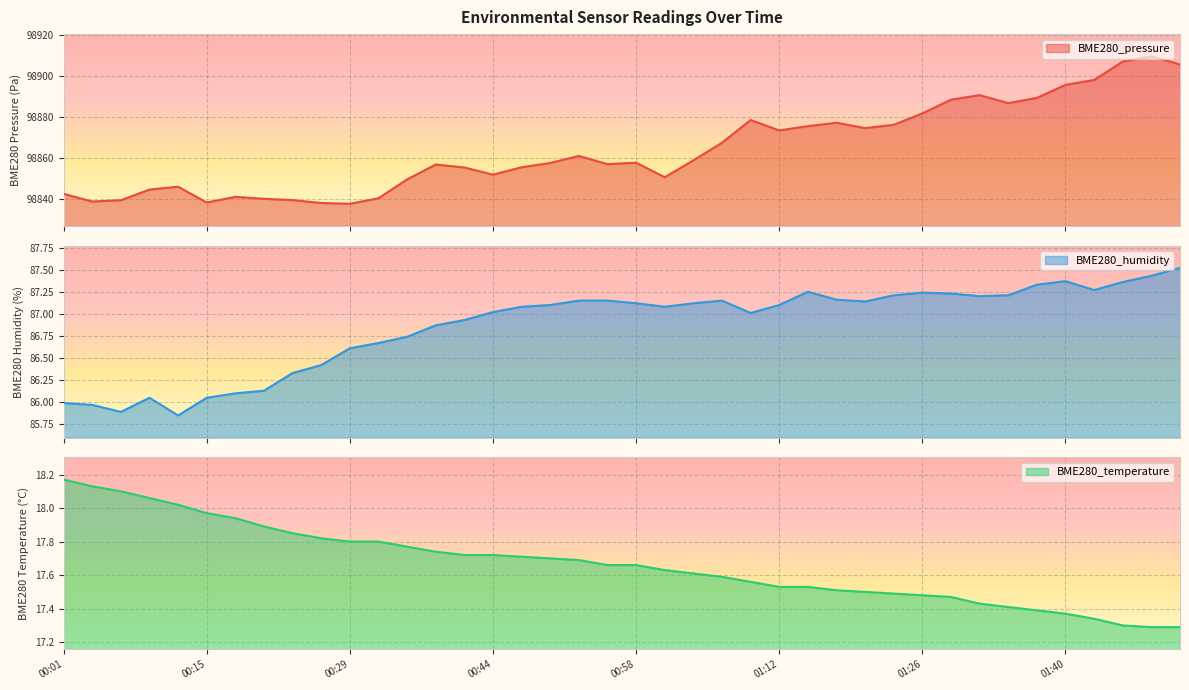

Which label corresponds to the largest value in the chart?

01:48